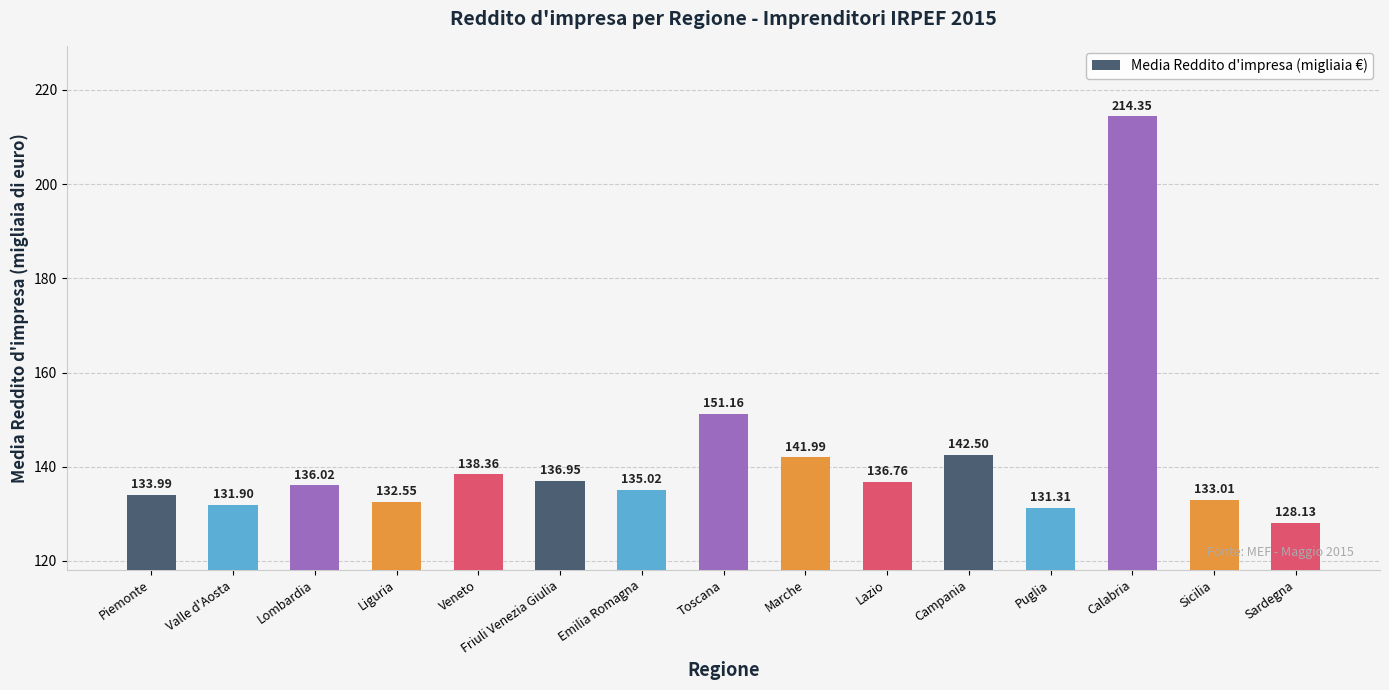

What position from the right is Sardegna?

1